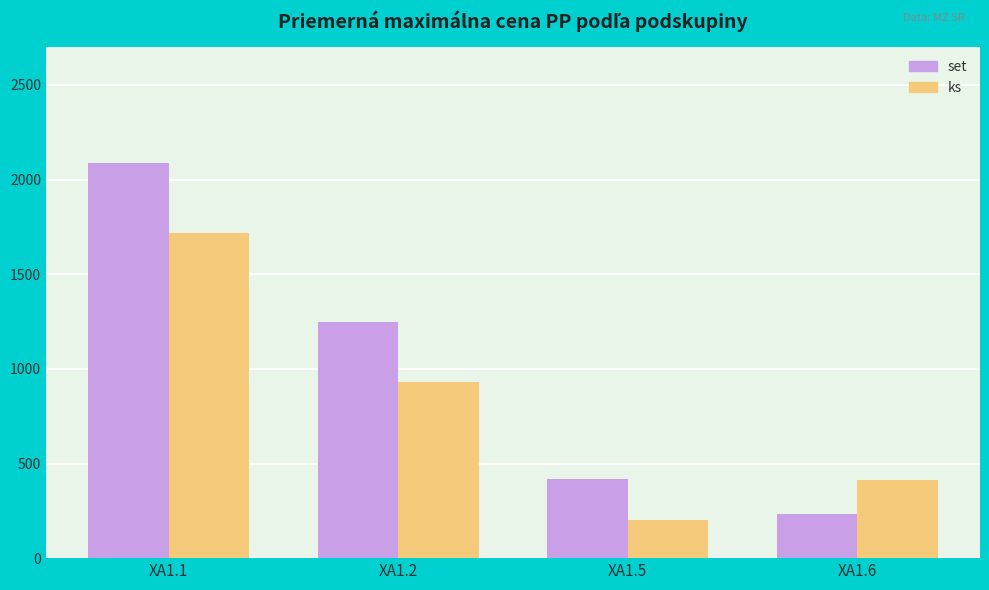

What is the maximum value shown in the chart?

2087.5